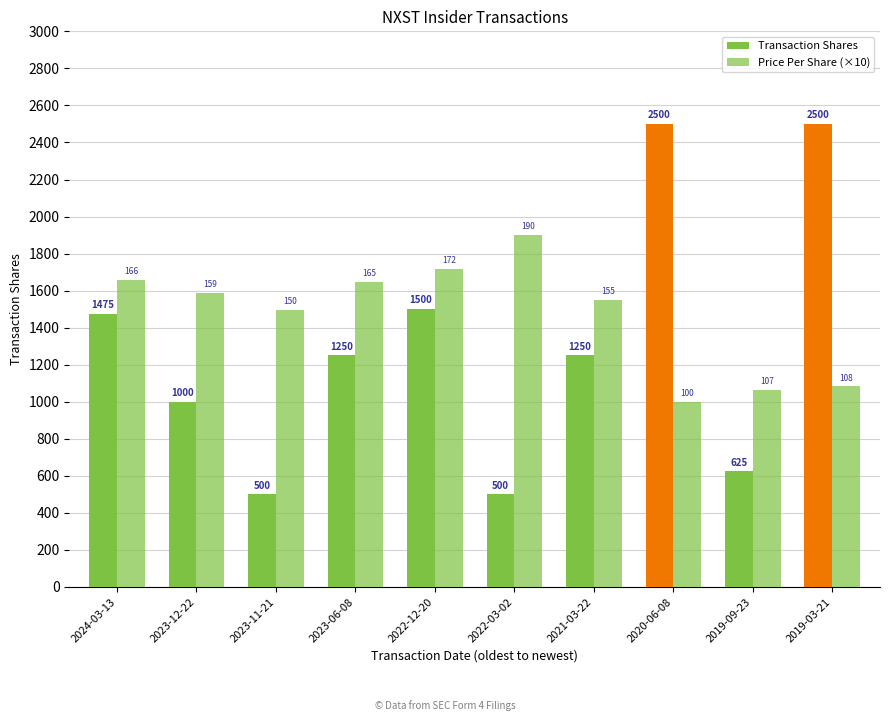

Rank the categories by Transaction Shares value from highest to lowest.

2020-06-08, 2019-03-21, 2022-12-20, 2024-03-13, 2023-06-08, 2021-03-22, 2023-12-22, 2019-09-23, 2023-11-21, 2022-03-02